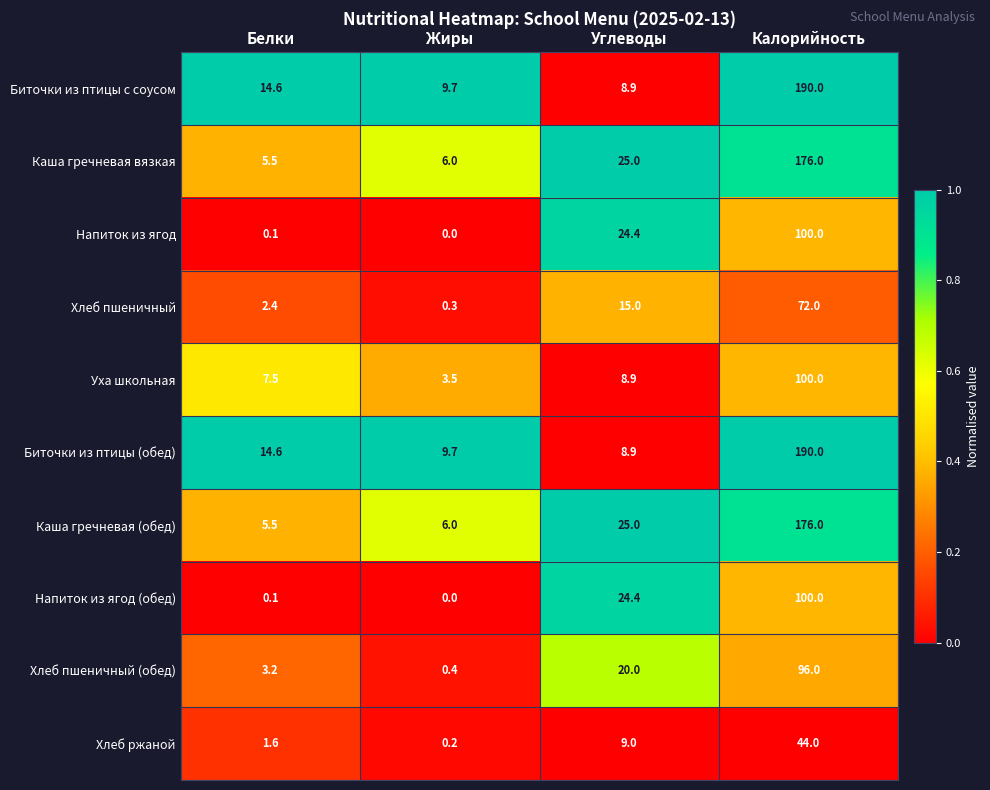

At which category is the sum across all series the highest?

Калорийность